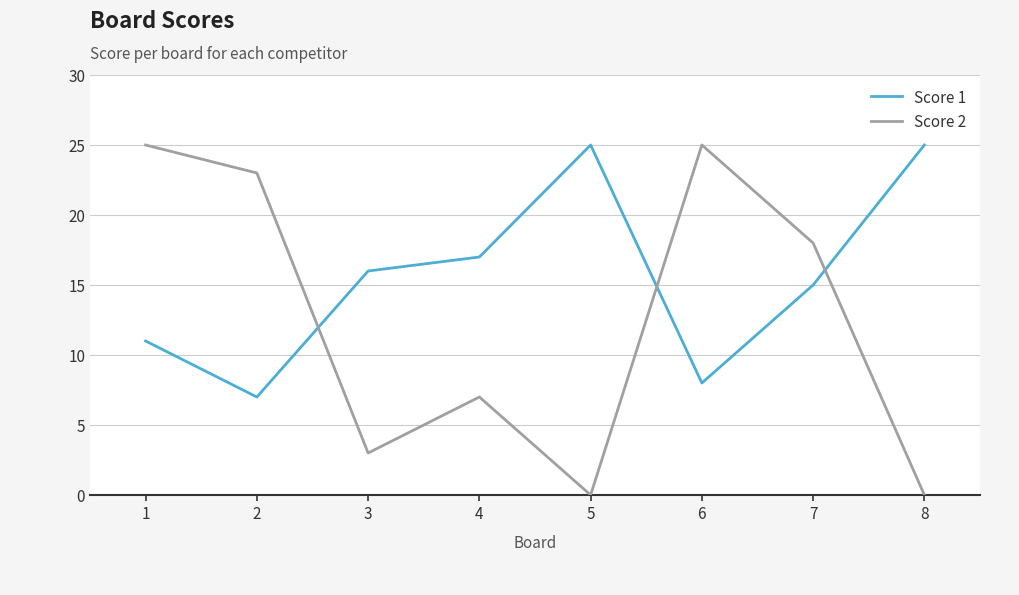

What are all the series names shown in the legend?

Score 1, Score 2